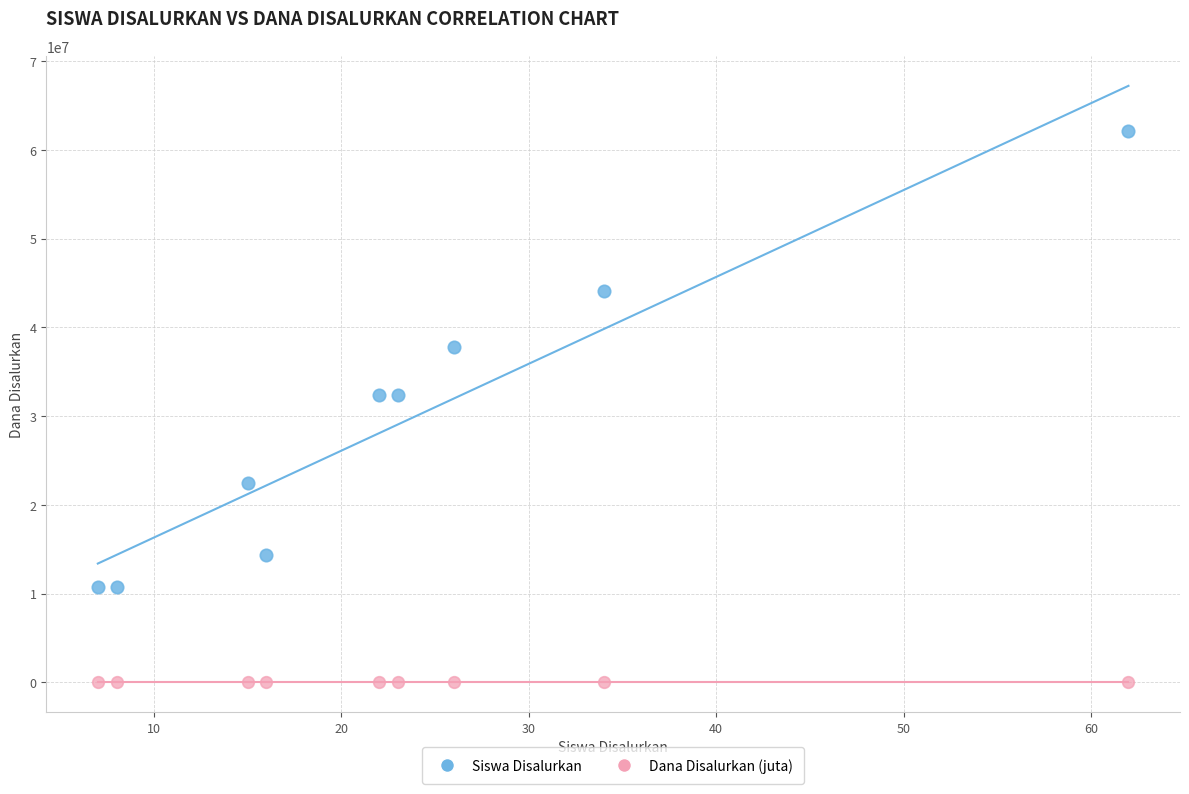

What are all the series names shown in the legend?

Siswa Disalurkan, Dana Disalurkan (juta)